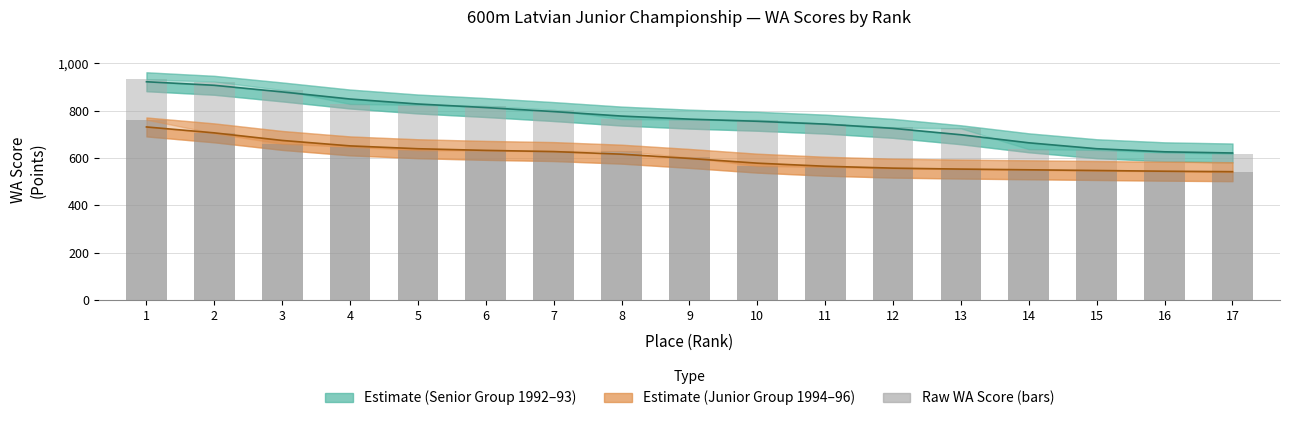

How many categories are shown in the chart?

17